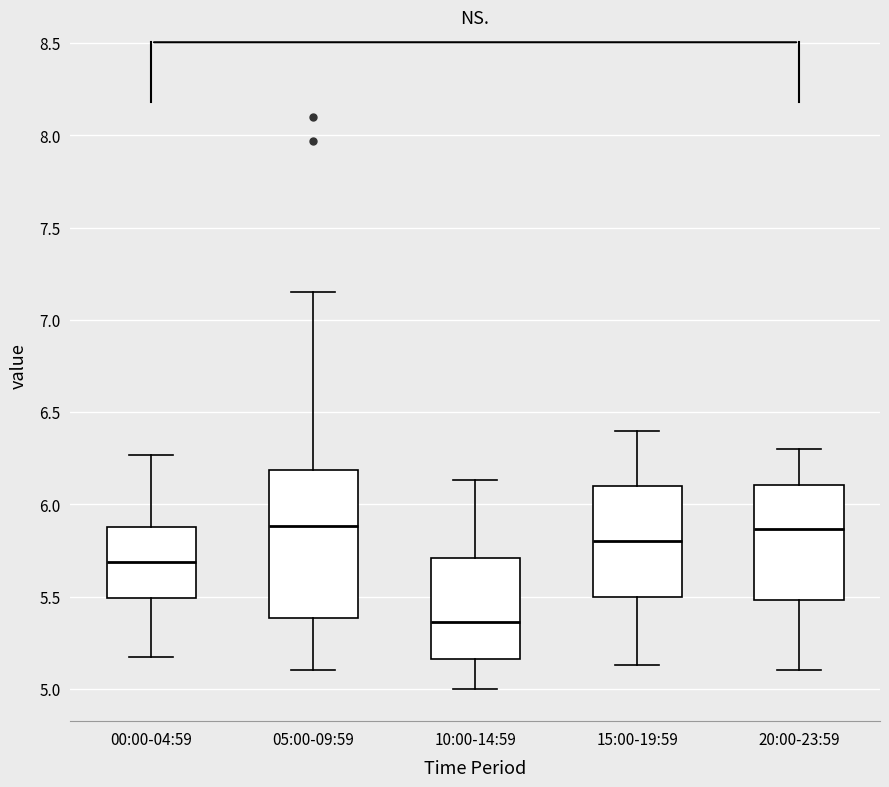

Reading left to right, transcribe this box plot: for each box, give where its median line is, the range the box spans, and where its two whiskers end, as read against the y-axis. The values are not printed on the chart, so give them approximately, as read against the axis.

00:00-04:59: median 5.70, box 5.50 to 5.90, whiskers 5.15 to 6.25
05:00-09:59: median 5.90, box 5.40 to 6.20, whiskers 5.10 to 7.15
10:00-14:59: median 5.35, box 5.15 to 5.70, whiskers 5.00 to 6.15
15:00-19:59: median 5.80, box 5.50 to 6.10, whiskers 5.15 to 6.40
20:00-23:59: median 5.85, box 5.50 to 6.10, whiskers 5.10 to 6.30